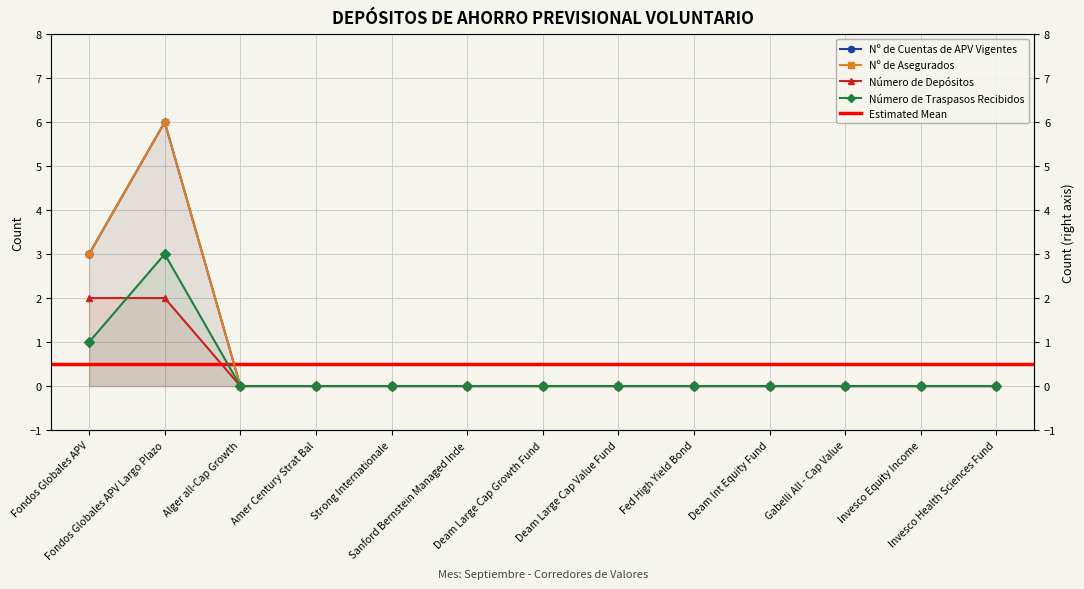

What position from the left is Fondos Globales APV Largo Plazo?

2